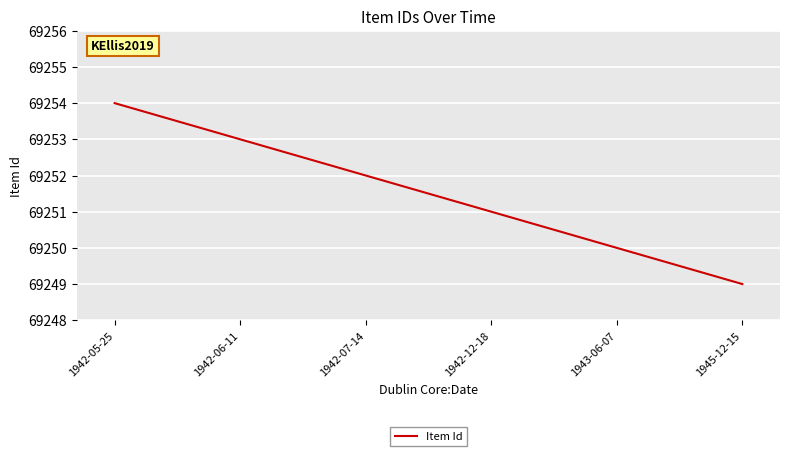

How many lines are shown in the chart?

1